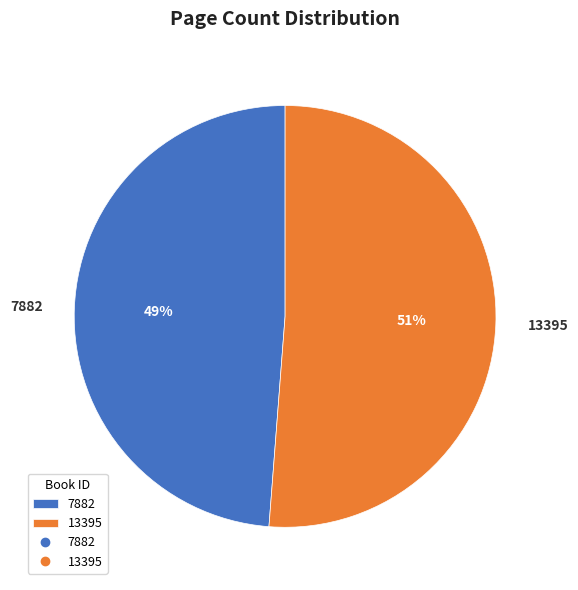

Which category has the biggest portion of the pie?

13395